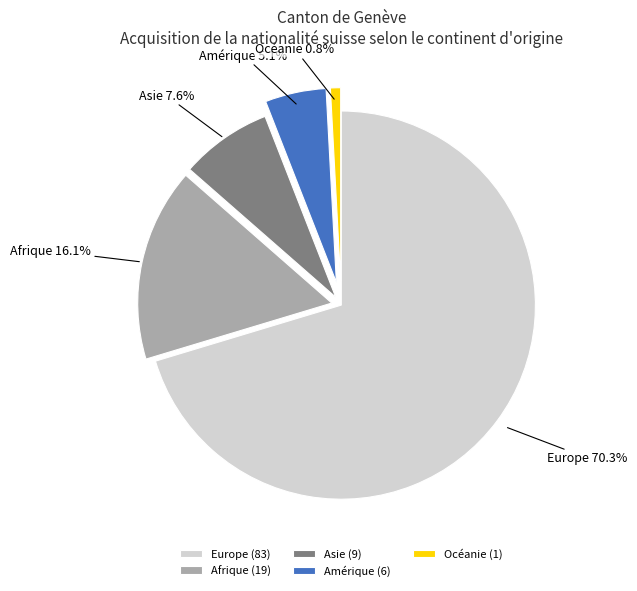

Count the number of slices in the pie.

5